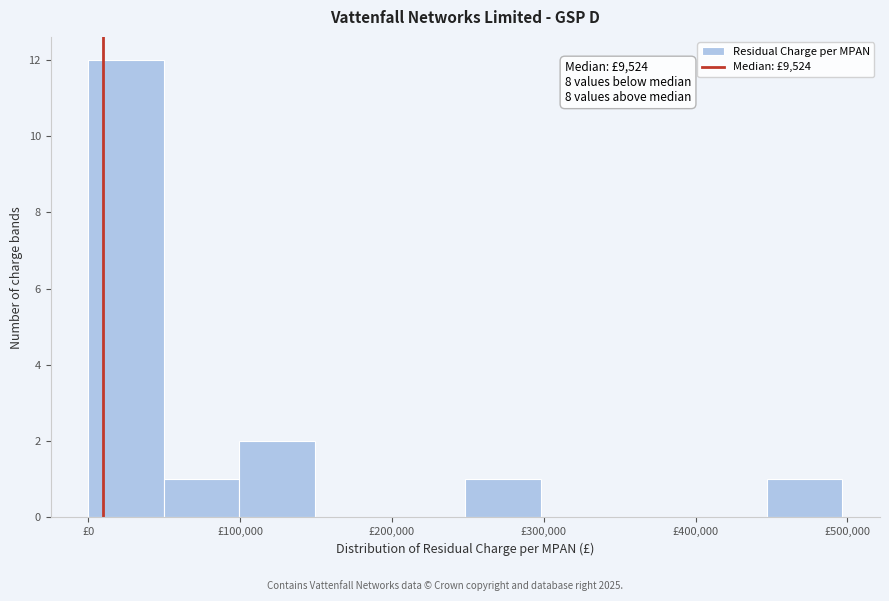

Over which range of the x-axis is the bar tallest?

0 to 50000